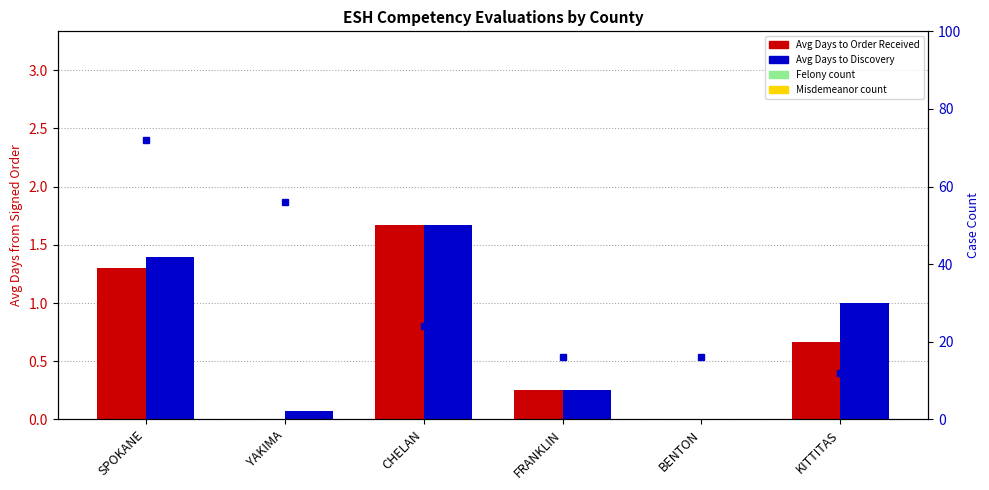

Which series has the widest spread of values?

Avg Days Order Received